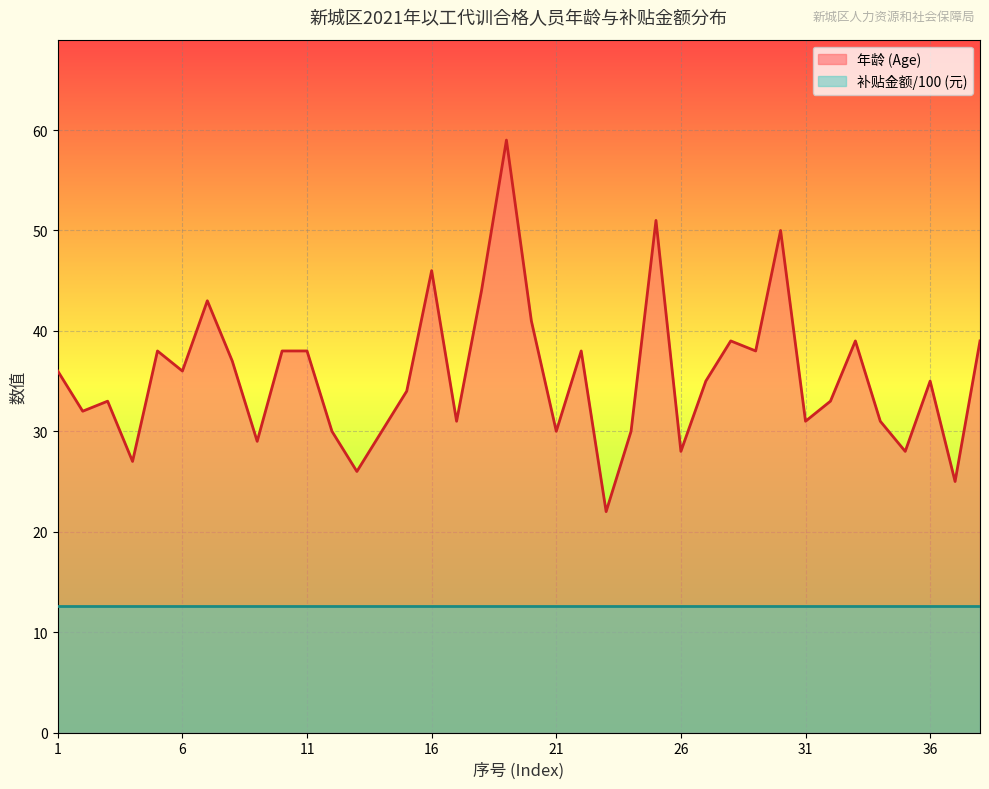

Does the chart display data point markers on the line(s)?

No